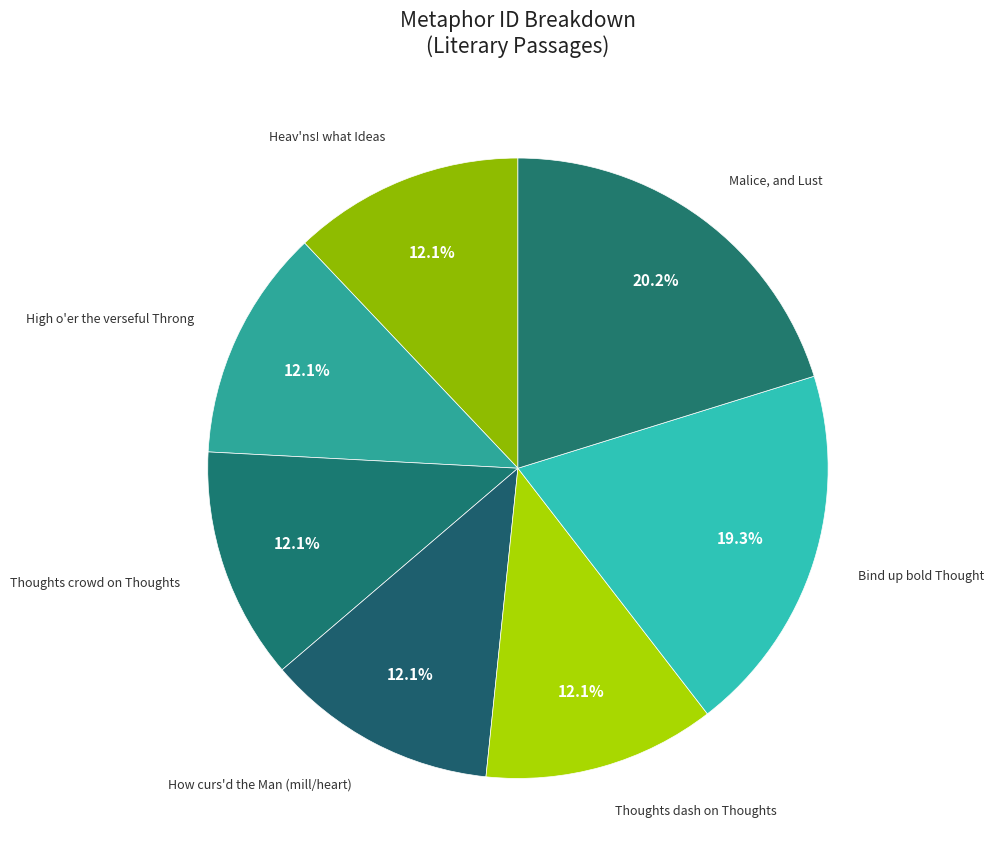

Do Bind up bold Thought and Heav'ns! what Ideas together represent more than half of the pie?

No